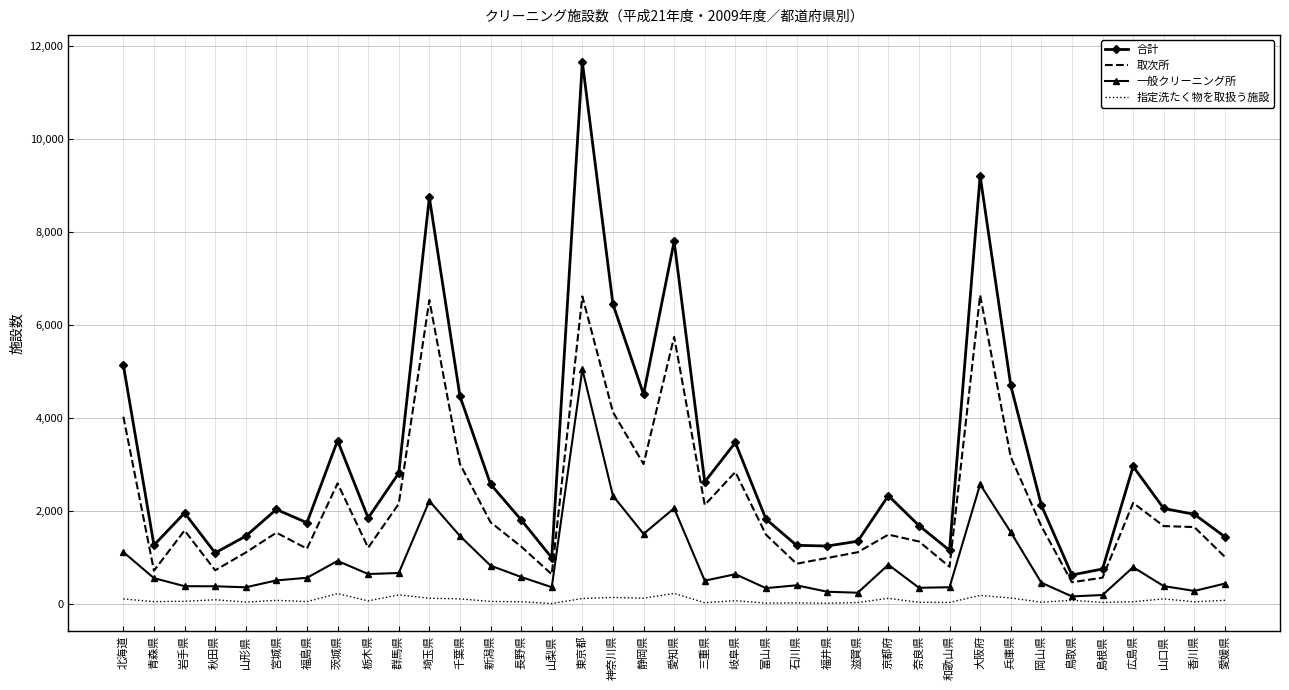

Where is 取次所 nearest to the value 3553?

兵庫県